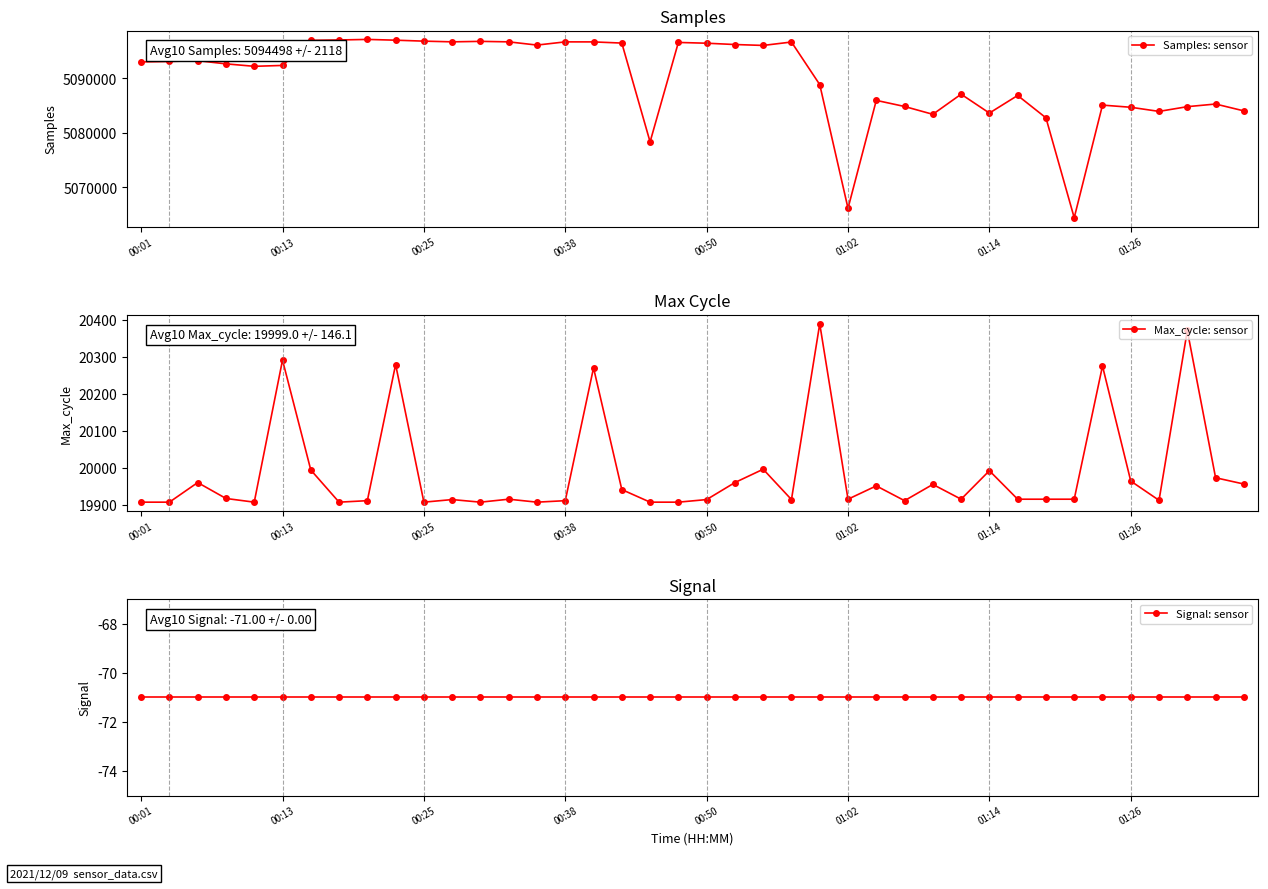

The value of Samples: sensor at 00:01 is 3543040. True or false?

False